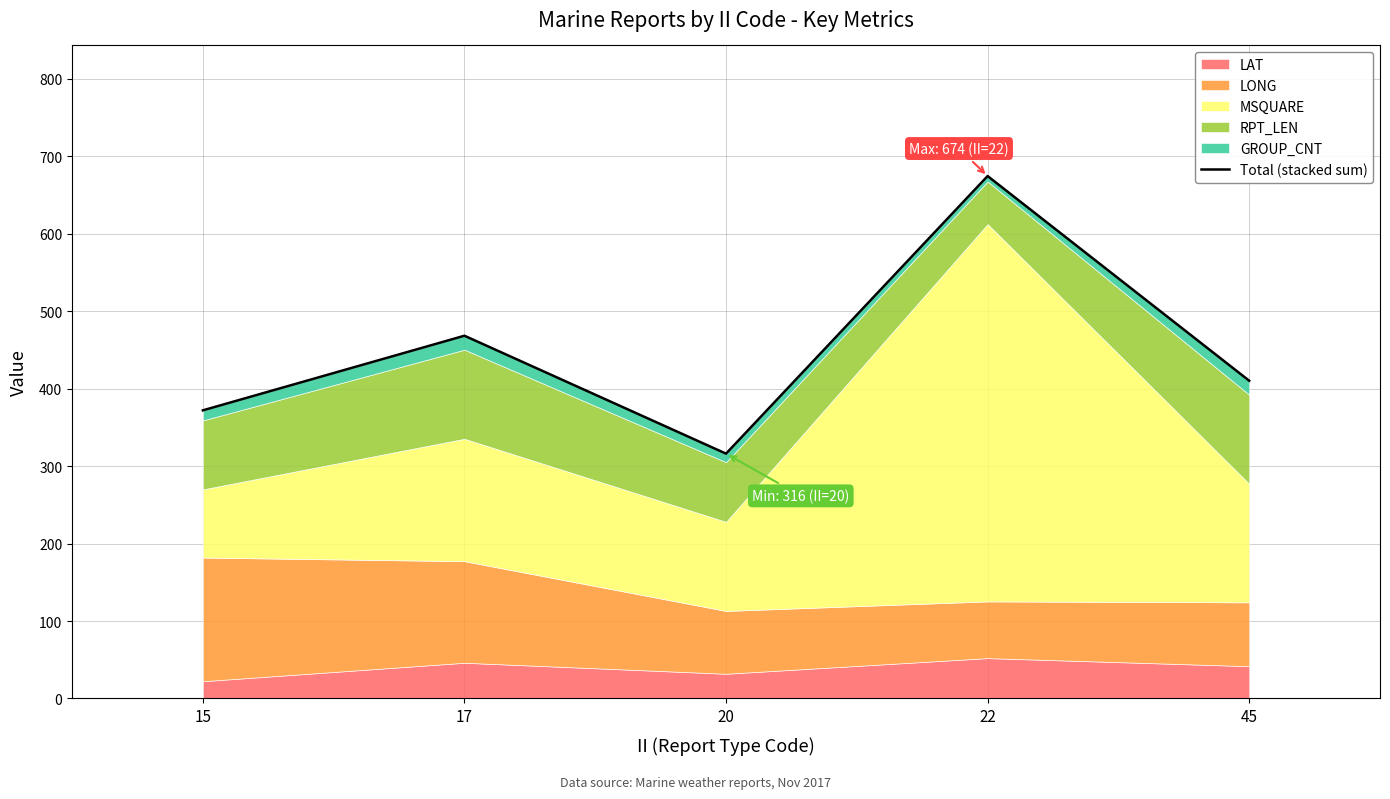

The value at 22 is 674.3. True or false?

True